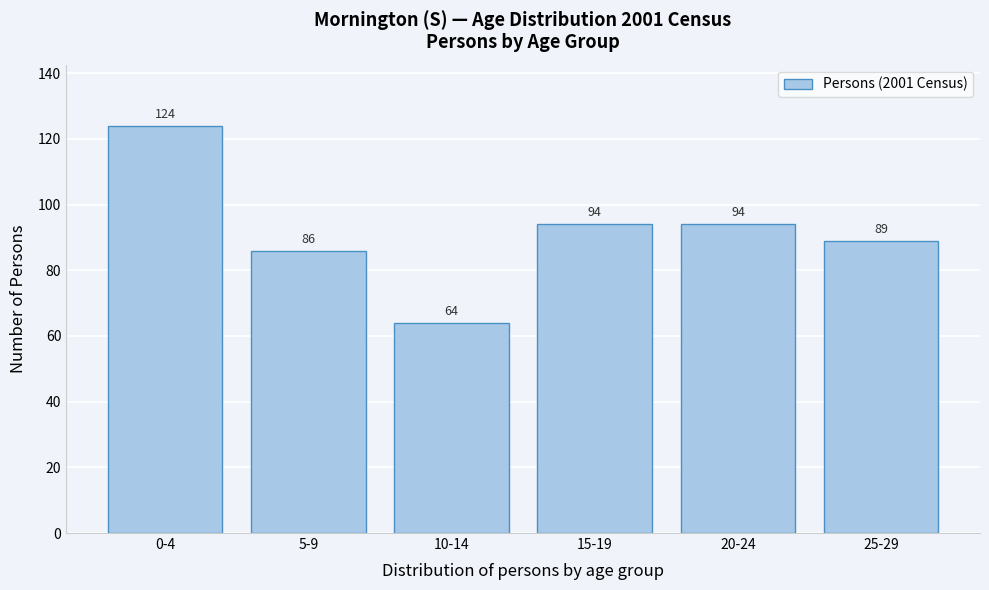

Reading left to right, extract all data points from this chart.

124	86	64	94	94	89